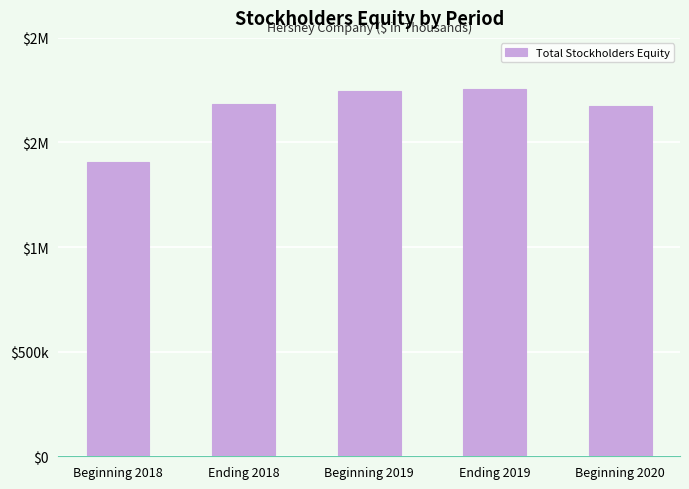

Are the bars horizontal?

No